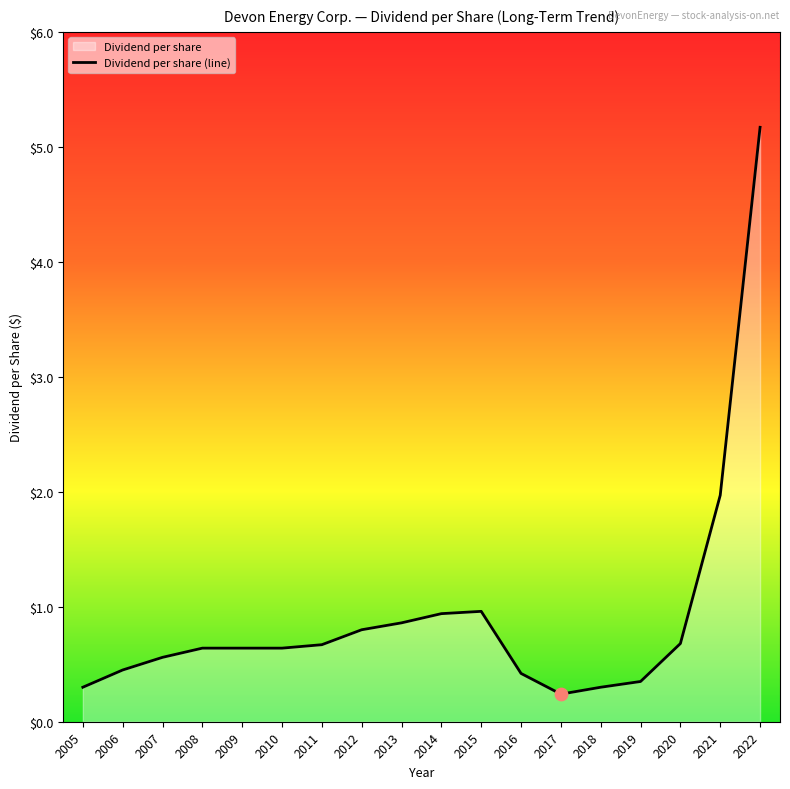

Between 2018 and 2017, which is larger?

2018